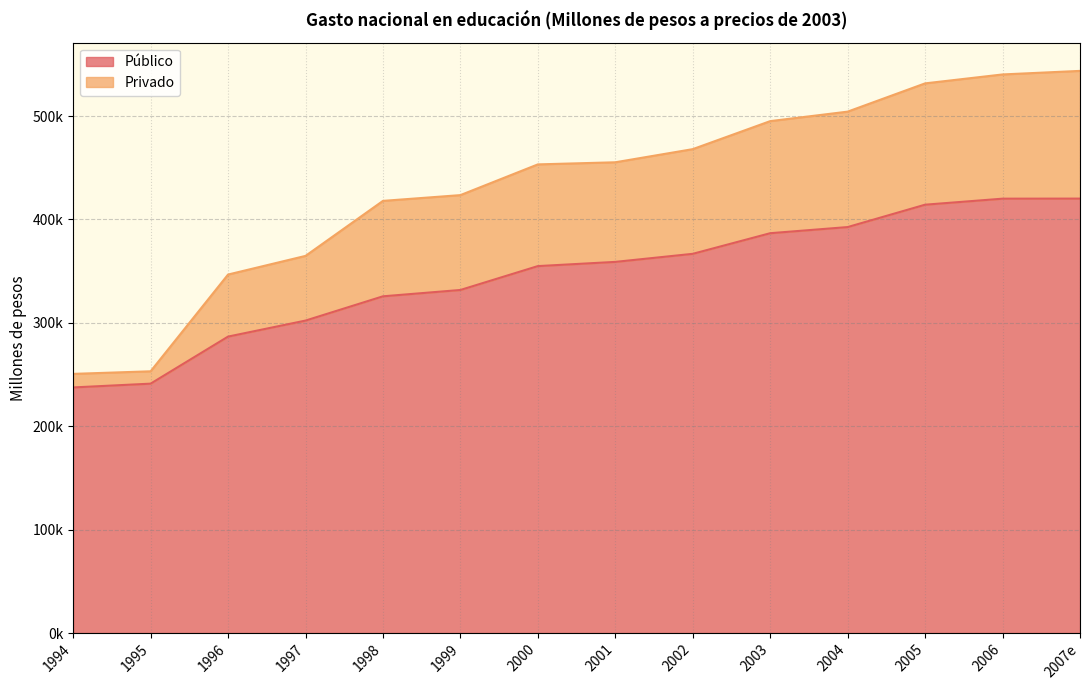

What is the highest value of the Público series?

420186.4